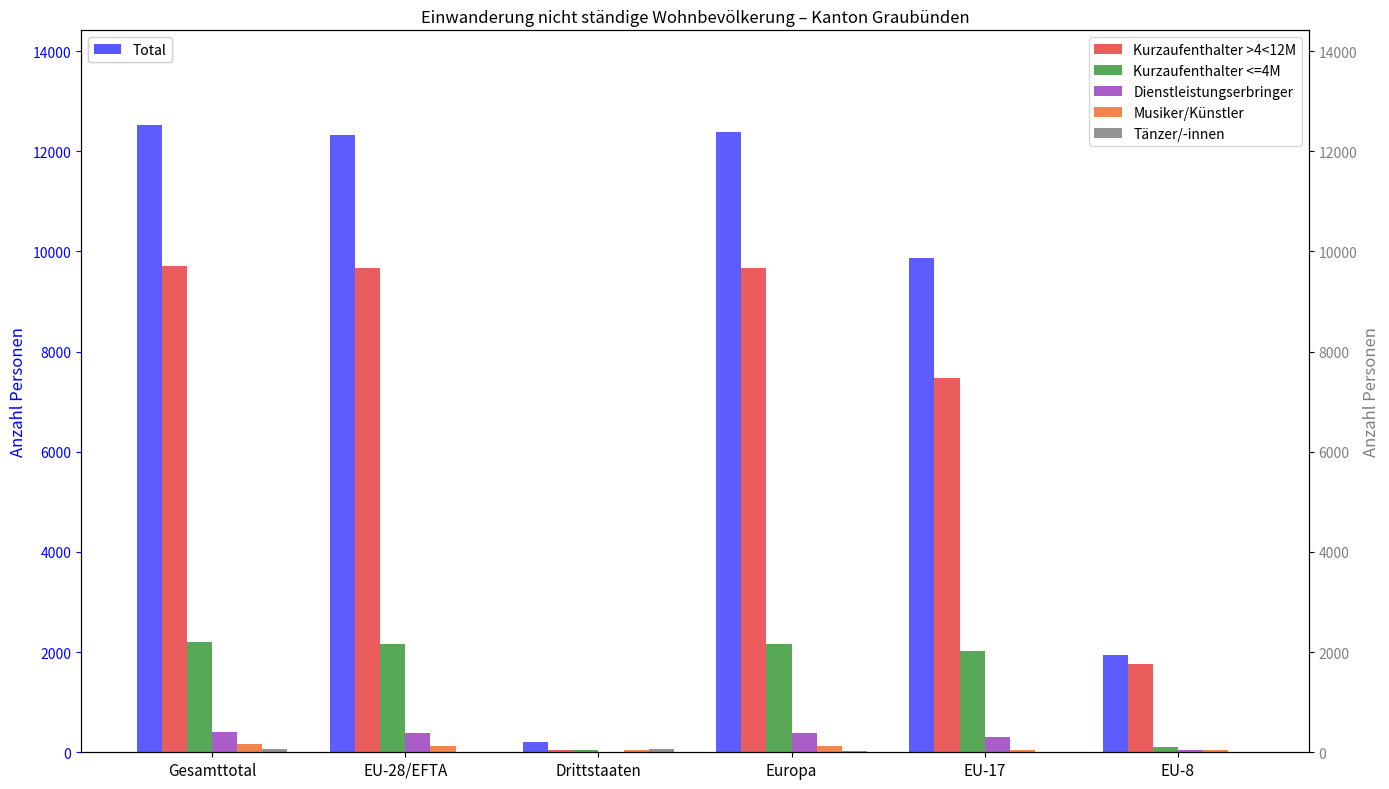

True or false: Musiker/Künstler has a value of 199 at Europa.

False